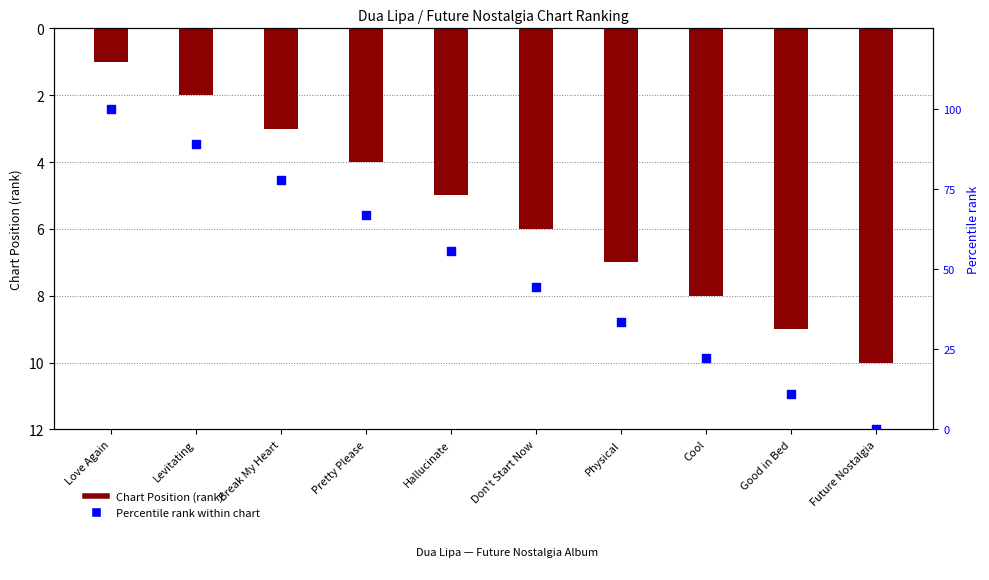

At how many categories does at least one series exceed 11?

9